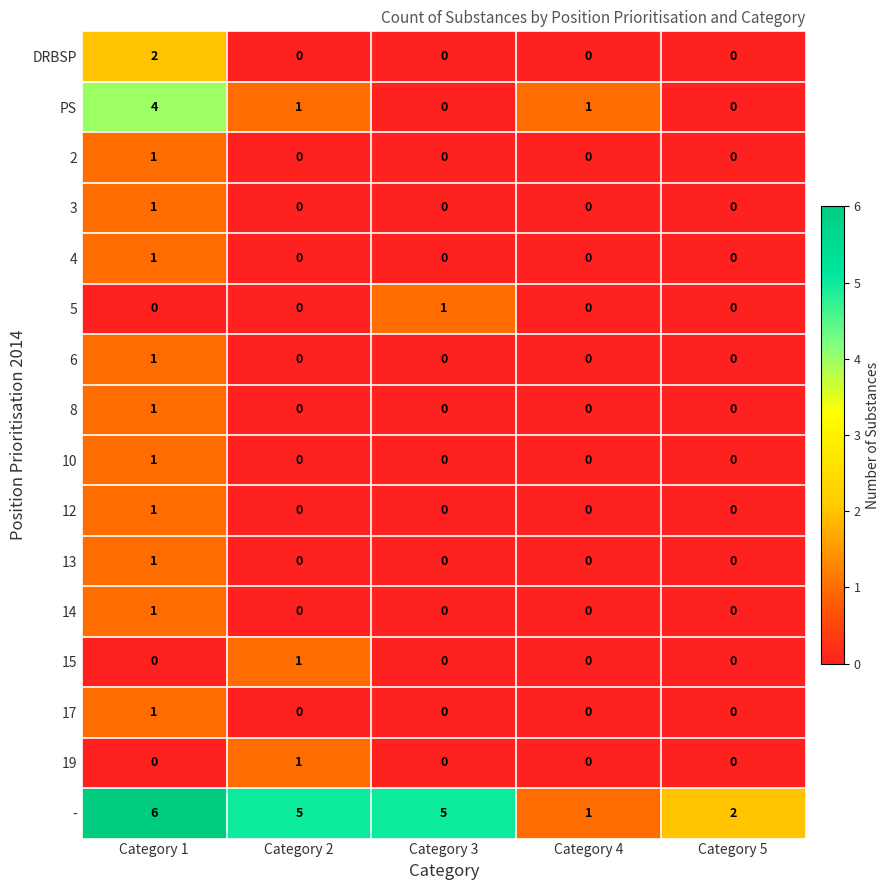

What is the spread (max minus min) of values at Category 3?

5